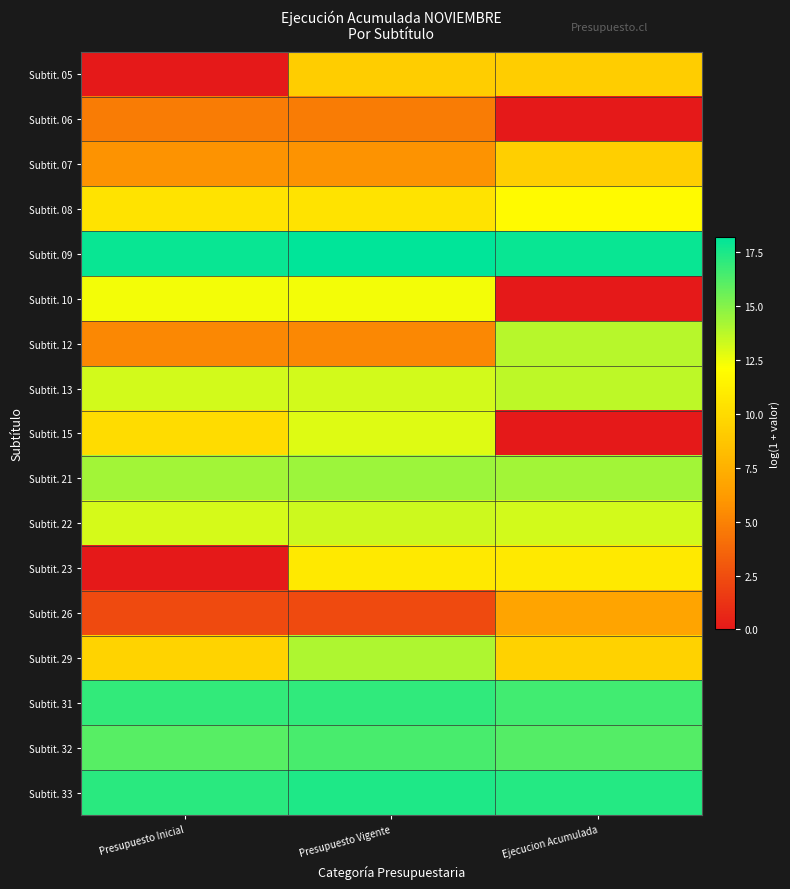

Reading left to right, extract all data points from this chart.

Subtit. 05: Presupuesto Inicial=0.0	Presupuesto Vigente=9.2	Ejecucion Acumulada=9.2
Subtit. 06: Presupuesto Inicial=4.7	Presupuesto Vigente=4.7	Ejecucion Acumulada=0.0
Subtit. 07: Presupuesto Inicial=5.8	Presupuesto Vigente=5.8	Ejecucion Acumulada=9.3
Subtit. 08: Presupuesto Inicial=10.5	Presupuesto Vigente=10.5	Ejecucion Acumulada=11.8
Subtit. 09: Presupuesto Inicial=18.0	Presupuesto Vigente=18.2	Ejecucion Acumulada=17.9
Subtit. 10: Presupuesto Inicial=12.4	Presupuesto Vigente=12.4	Ejecucion Acumulada=0.0
Subtit. 12: Presupuesto Inicial=5.3	Presupuesto Vigente=5.3	Ejecucion Acumulada=13.8
Subtit. 13: Presupuesto Inicial=13.2	Presupuesto Vigente=13.2	Ejecucion Acumulada=13.7
Subtit. 15: Presupuesto Inicial=10.0	Presupuesto Vigente=12.9	Ejecucion Acumulada=0.0
Subtit. 21: Presupuesto Inicial=14.3	Presupuesto Vigente=14.4	Ejecucion Acumulada=14.3
Subtit. 22: Presupuesto Inicial=13.1	Presupuesto Vigente=13.3	Ejecucion Acumulada=13.1
Subtit. 23: Presupuesto Inicial=0.0	Presupuesto Vigente=10.8	Ejecucion Acumulada=10.8
Subtit. 26: Presupuesto Inicial=2.4	Presupuesto Vigente=2.4	Ejecucion Acumulada=6.8
Subtit. 29: Presupuesto Inicial=9.5	Presupuesto Vigente=14.0	Ejecucion Acumulada=9.5
Subtit. 31: Presupuesto Inicial=16.9	Presupuesto Vigente=17.0	Ejecucion Acumulada=16.6
Subtit. 32: Presupuesto Inicial=16.1	Presupuesto Vigente=16.4	Ejecucion Acumulada=16.2
Subtit. 33: Presupuesto Inicial=17.2	Presupuesto Vigente=17.4	Ejecucion Acumulada=17.3